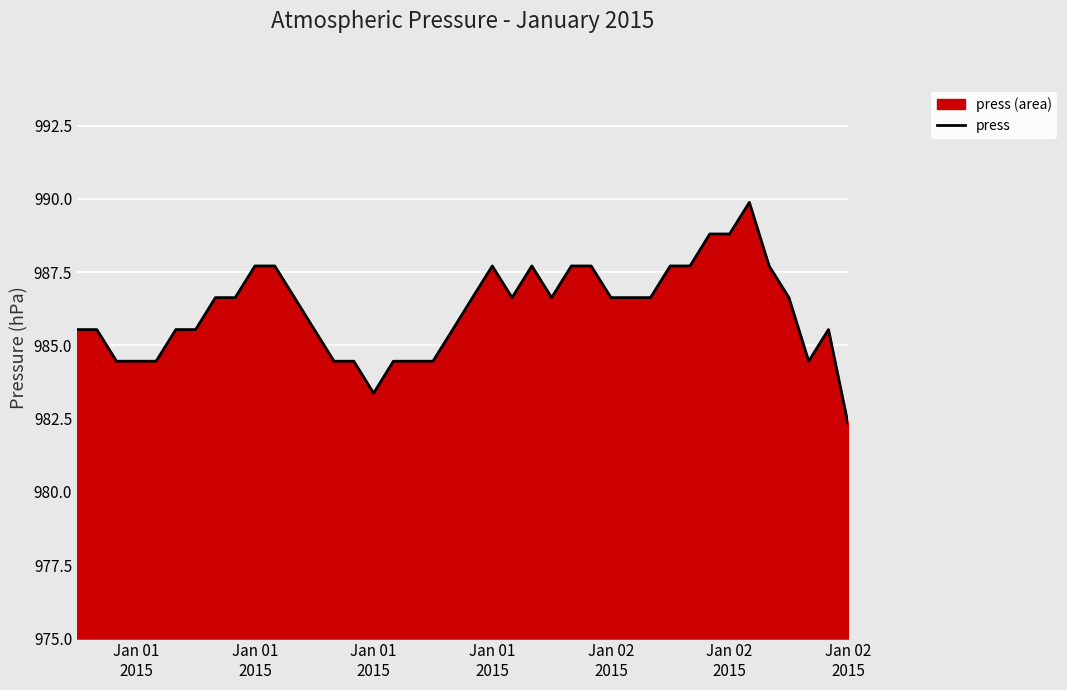

What is the difference between the values at 27 and 33?

2.2